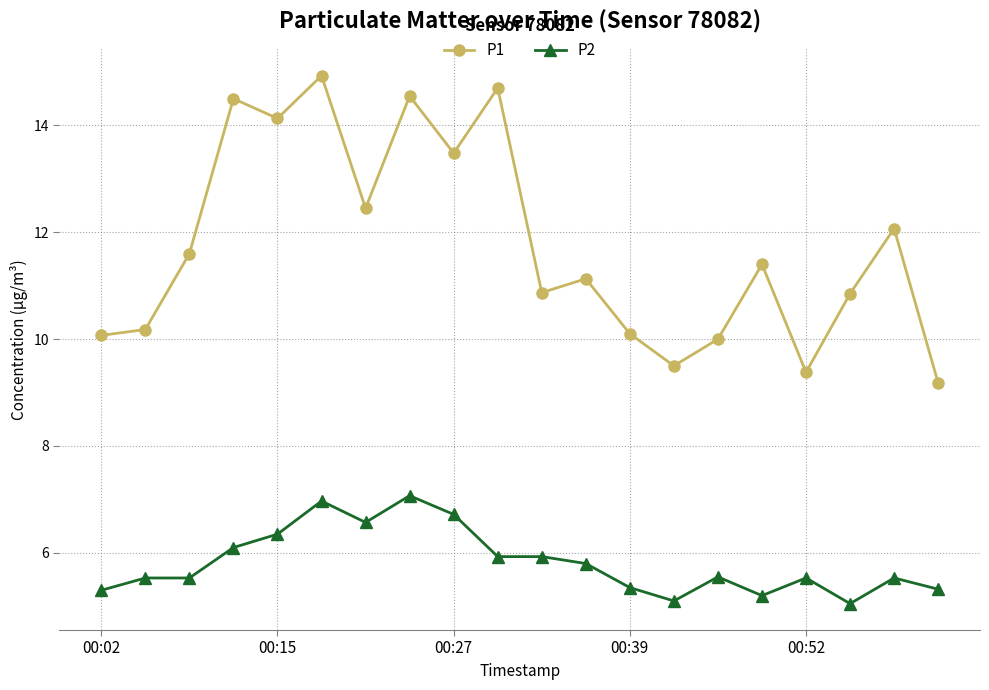

What is the average value of the P2 series?

5.8